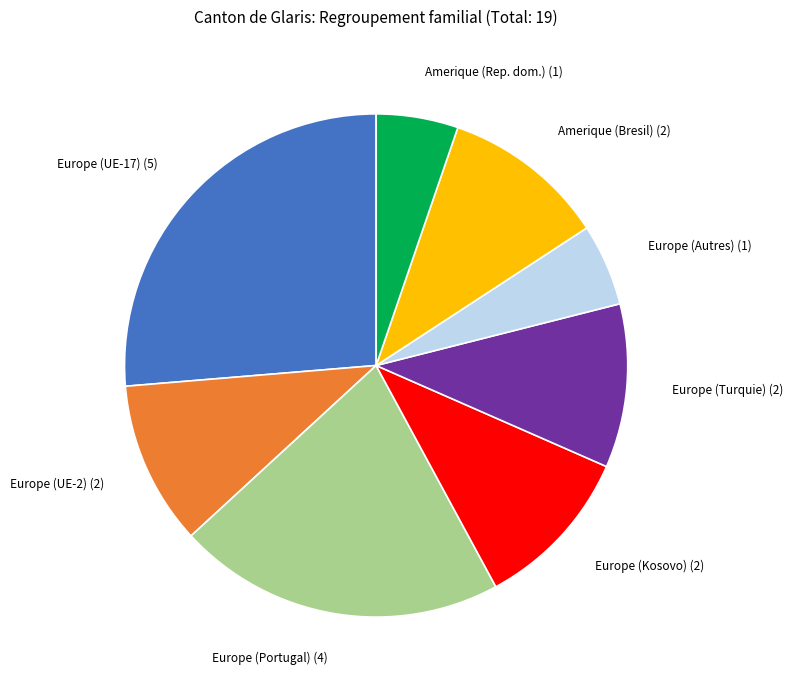

Combined, do Europe (Kosovo) (2) and Europe (Portugal) (4) account for over 50%?

No